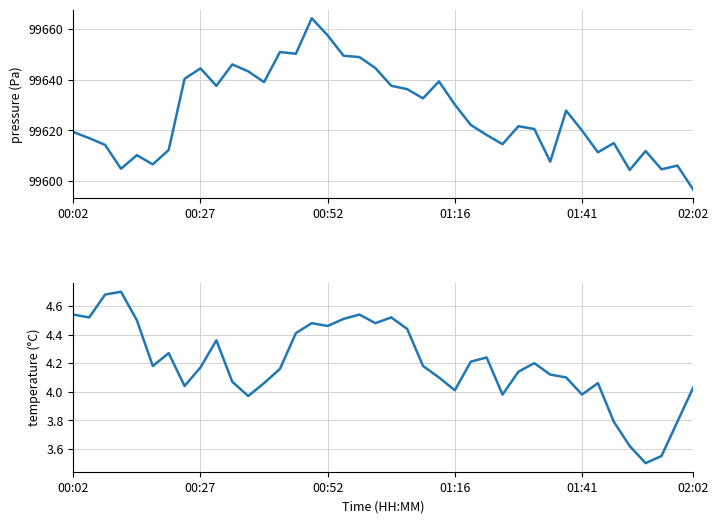

How many values in the pressure series are below 99622?

20